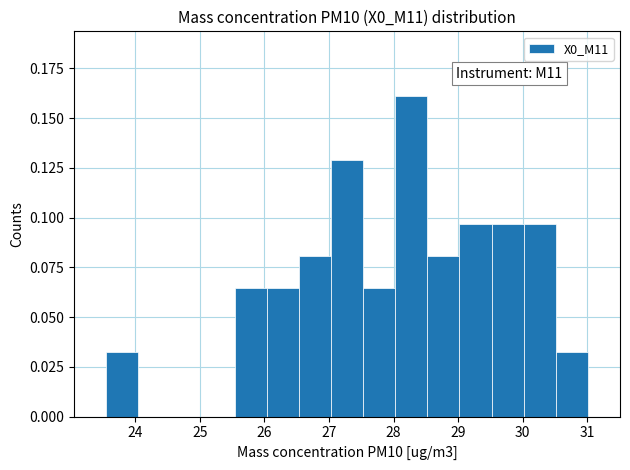

Which range on the x-axis has the tallest bar?

28.0 to 28.5